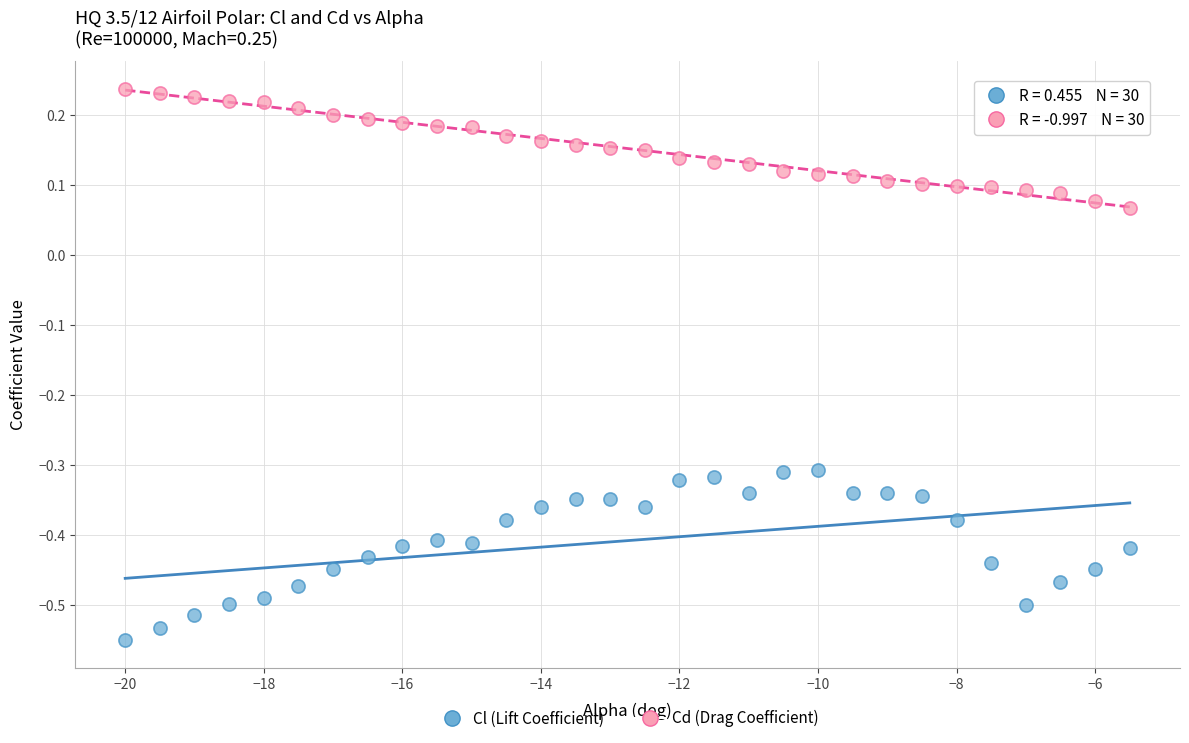

Across all data points, what is the range of X values (max minus min)?

14.5